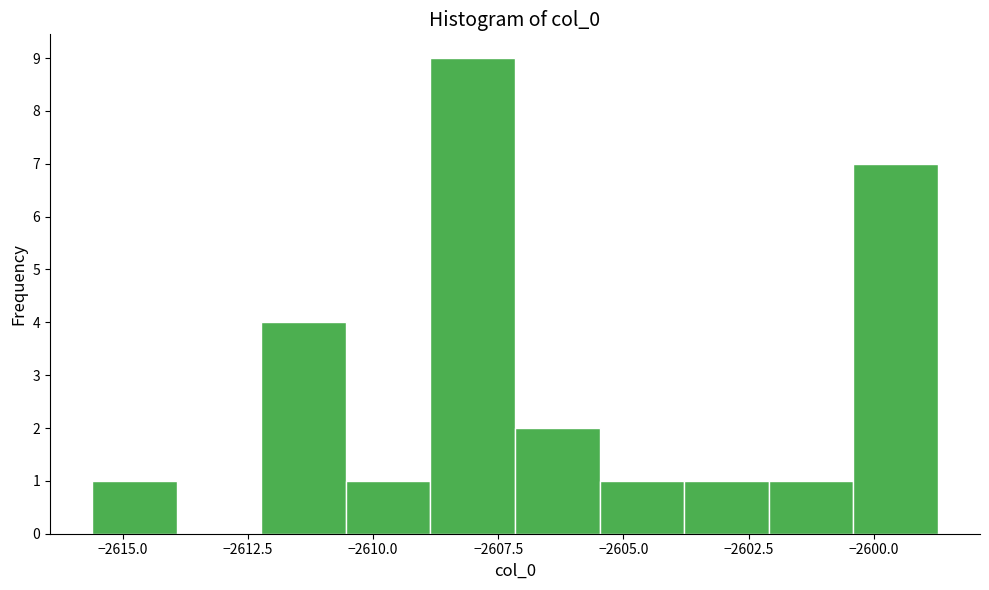

Read against the x-axis, roughly where is the centre of the tallest bar?

-2608.0